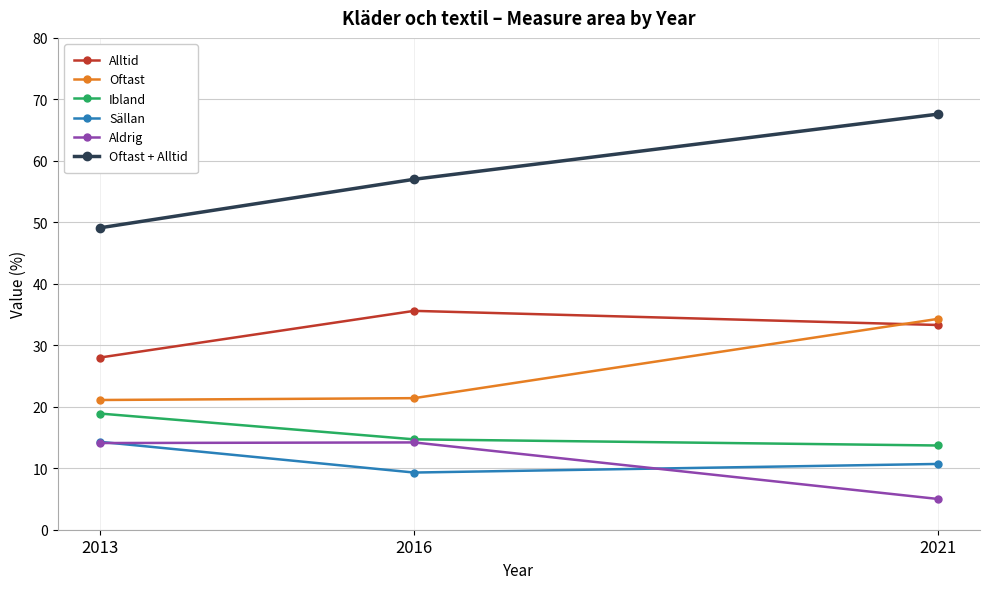

What is the sum of all Aldrig values?

33.3